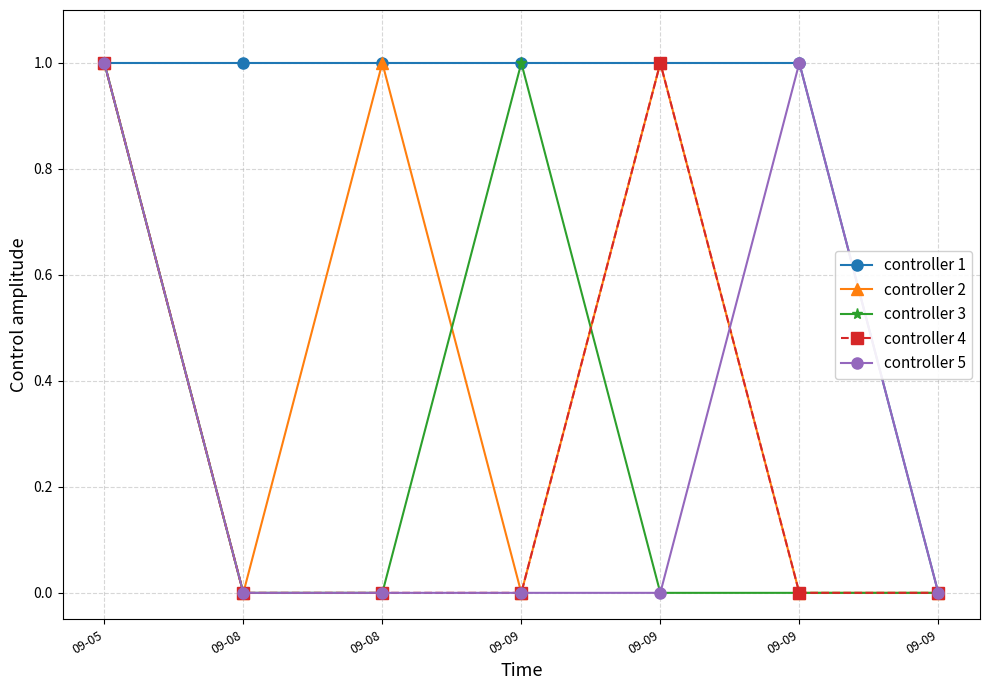

How many categories are shown in the chart?

7